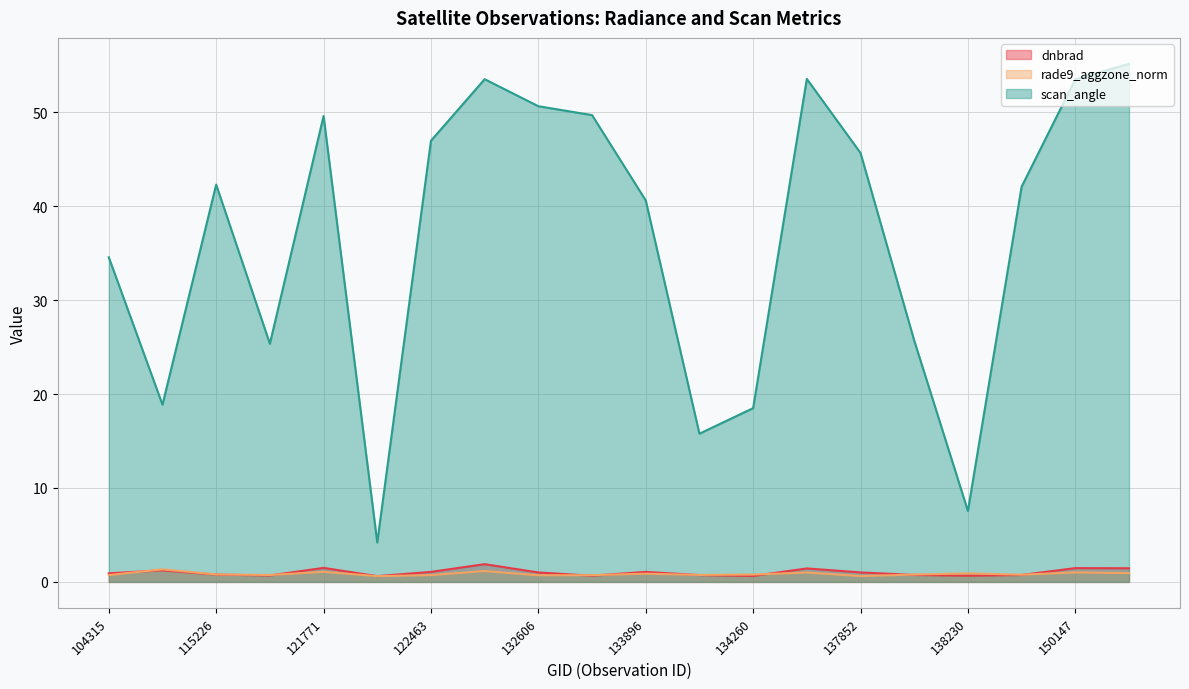

Where does the scan_angle series first go above 42?

115226